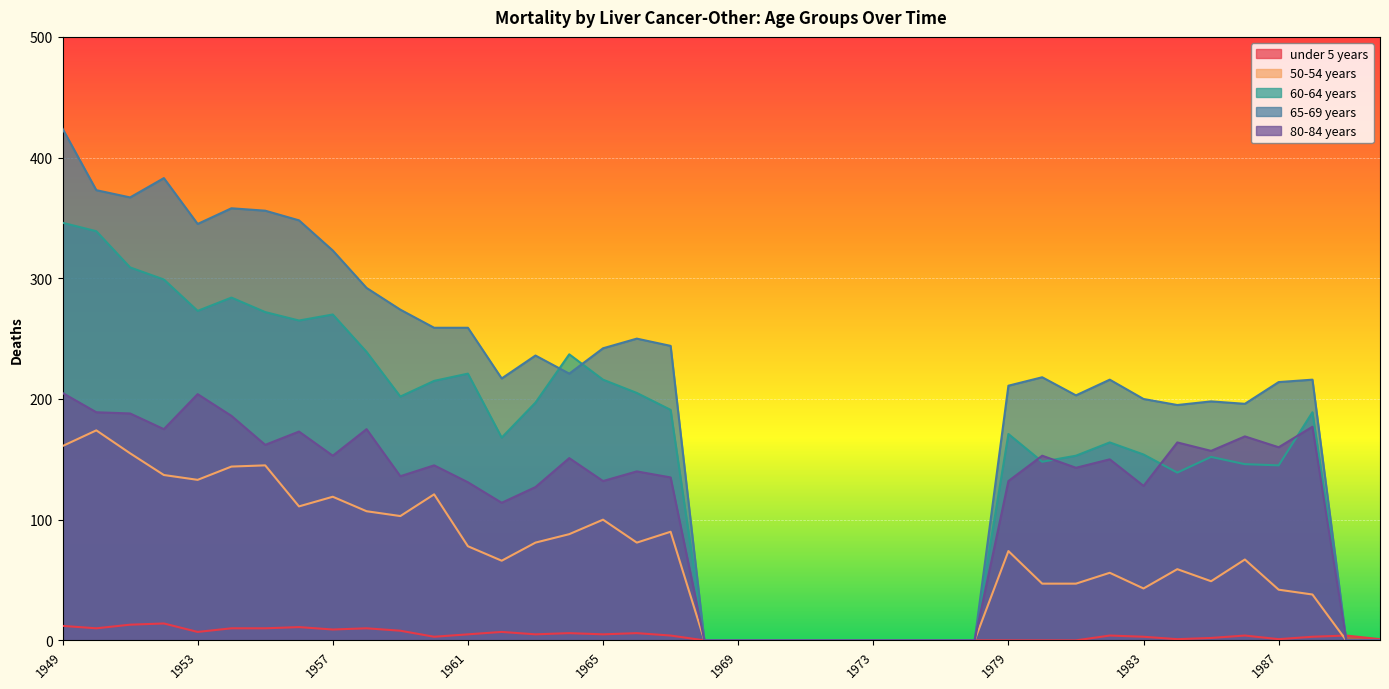

Reading left to right, list all the values displayed in this chart.

under 5 years: 12	10	13	14	7	10	10	11	9	10	8	3	5	7	5	6	5	6	4	0	0	0	0	0	0	0	0	0	0	0	0	4	3	1	2	4	1	3	4	1
50-54 years: 161	174	155	137	133	144	145	111	119	107	103	121	78	66	81	88	100	81	90	0	0	0	0	0	0	0	0	0	74	47	47	56	43	59	49	67	42	38	0	0
60-64 years: 346	339	309	299	273	284	272	265	270	239	202	215	221	168	197	237	216	205	191	0	0	0	0	0	0	0	0	0	171	148	153	164	154	139	152	146	145	189	0	0
65-69 years: 424	373	367	383	345	358	356	348	323	292	274	259	259	217	236	221	242	250	244	0	0	0	0	0	0	0	0	0	211	218	203	216	200	195	198	196	214	216	0	0
80-84 years: 205	189	188	175	204	186	162	173	153	175	136	145	131	114	127	151	132	140	135	0	0	0	0	0	0	0	0	0	132	153	143	150	128	164	157	169	160	177	0	0